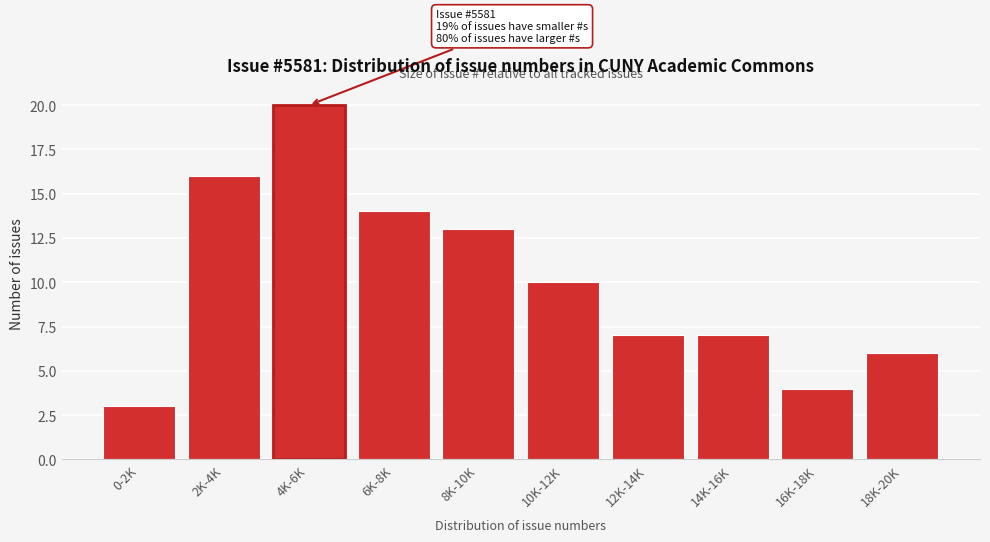

Reading right to left, what are all the values shown in this chart?

18K-20K=6	16K-18K=4	14K-16K=7	12K-14K=7	10K-12K=10	8K-10K=13	6K-8K=14	4K-6K=20	2K-4K=16	0-2K=3